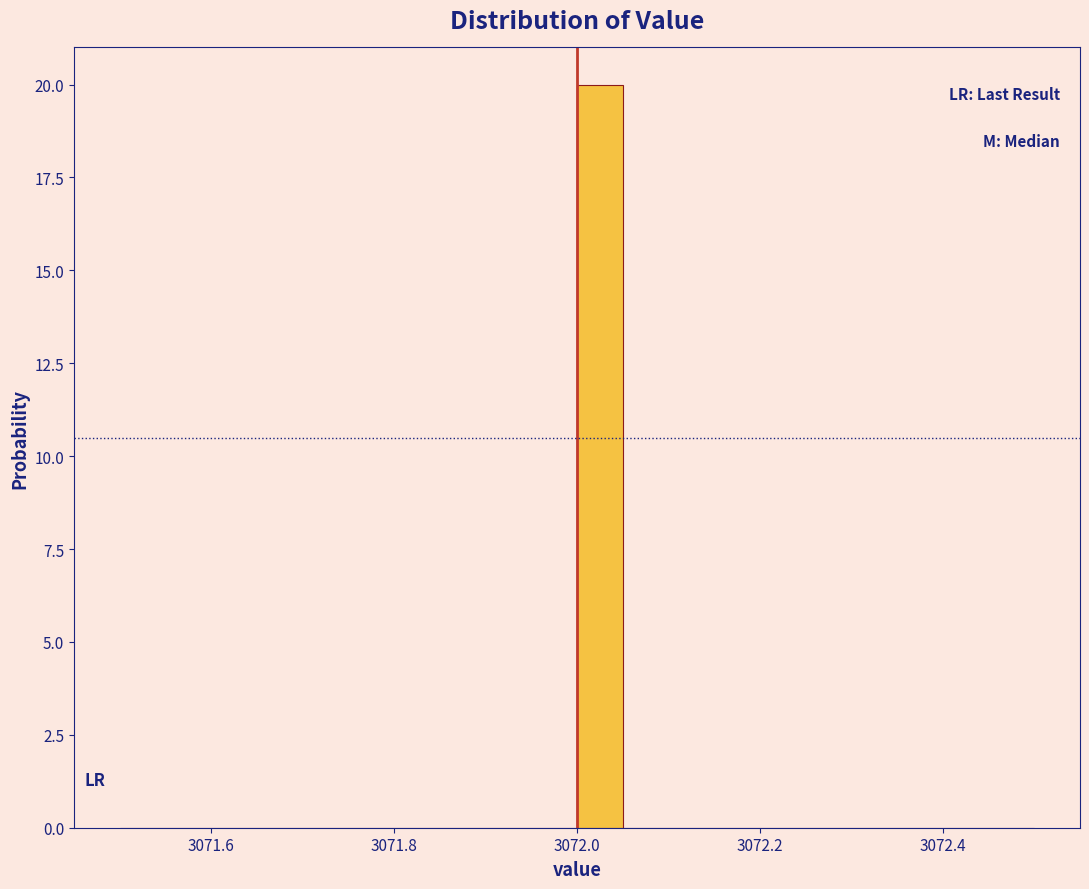

Read against the x-axis, roughly where is the centre of the tallest bar?

3072.02